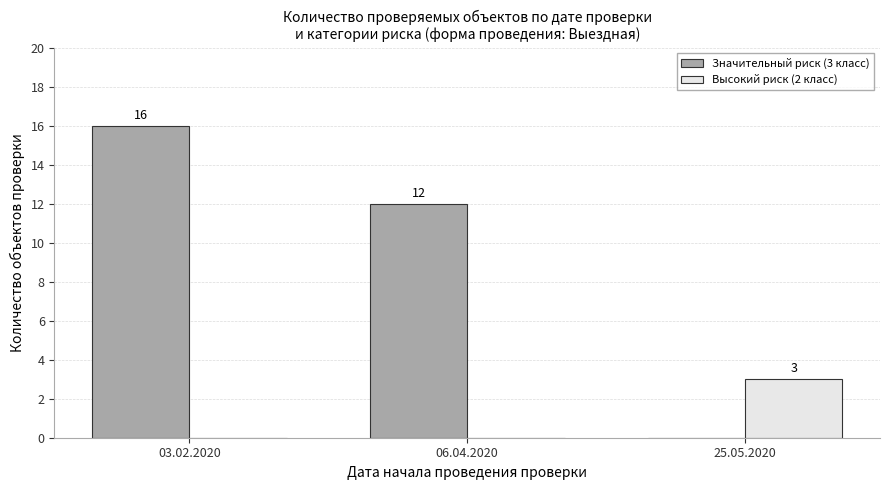

Reading right to left, what are all the values shown in this chart?

Значительный риск (3 класс): 0	12	16
Высокий риск (2 класс): 3	0	0